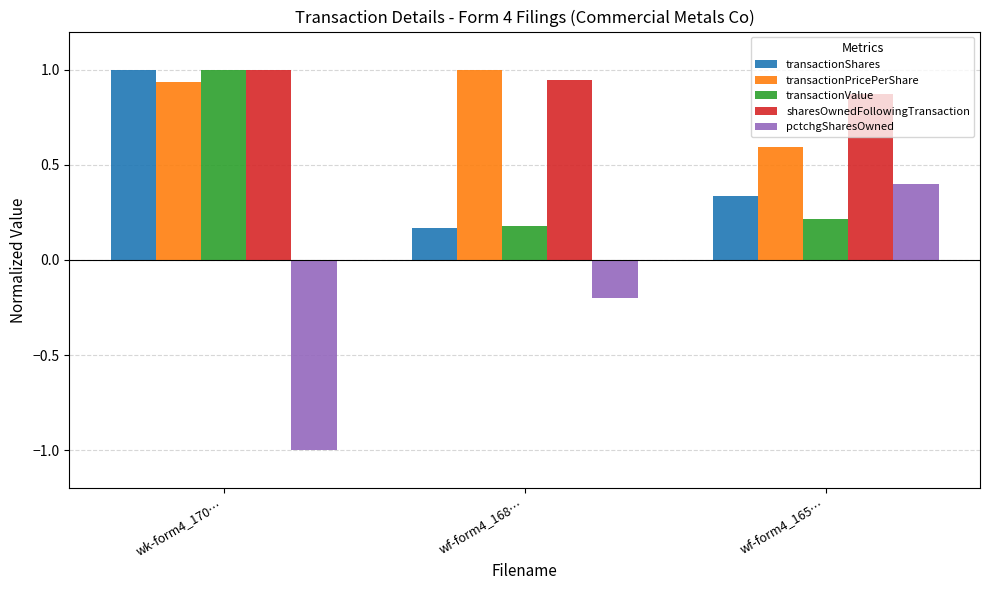

What is the highest value of the transactionValue series?

1.0